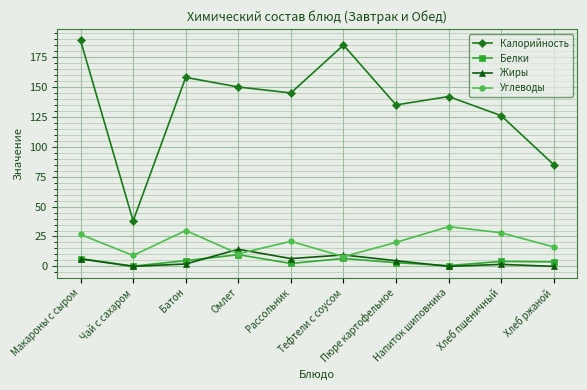

What is the difference between the Жиры values at Пюре картофельное and Макароны с сыром?

1.4